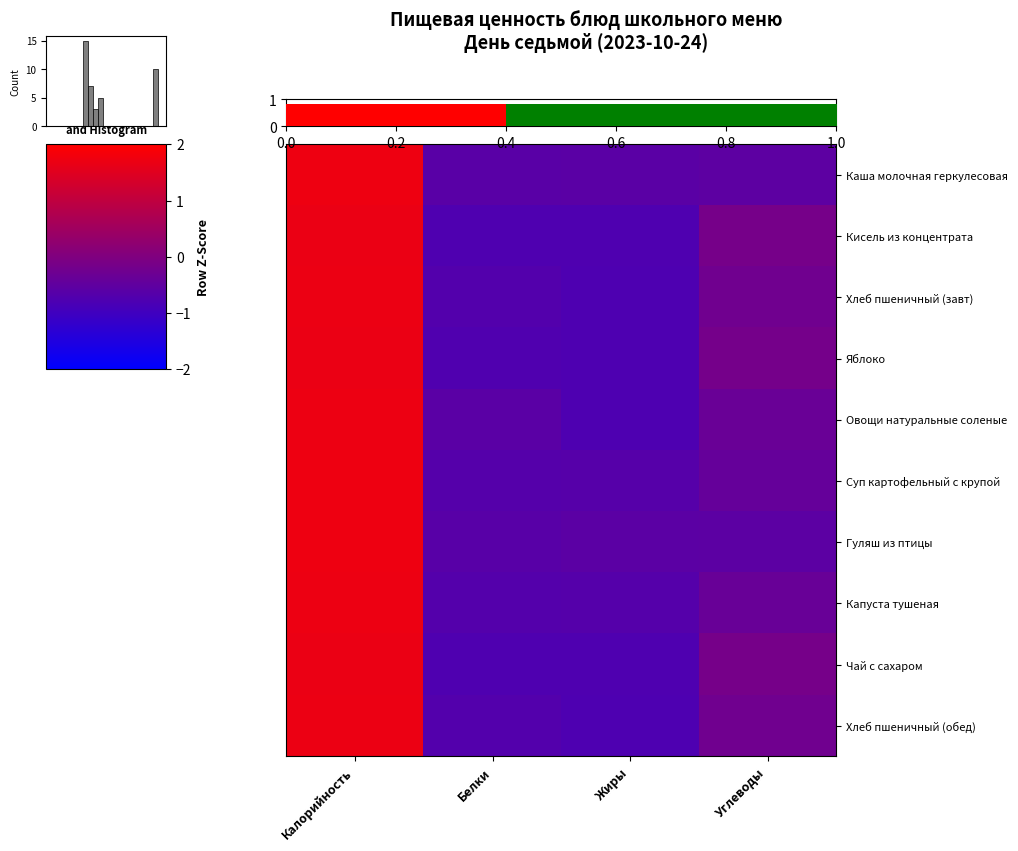

How many data points in Кисель из концентрата are above 0?

1